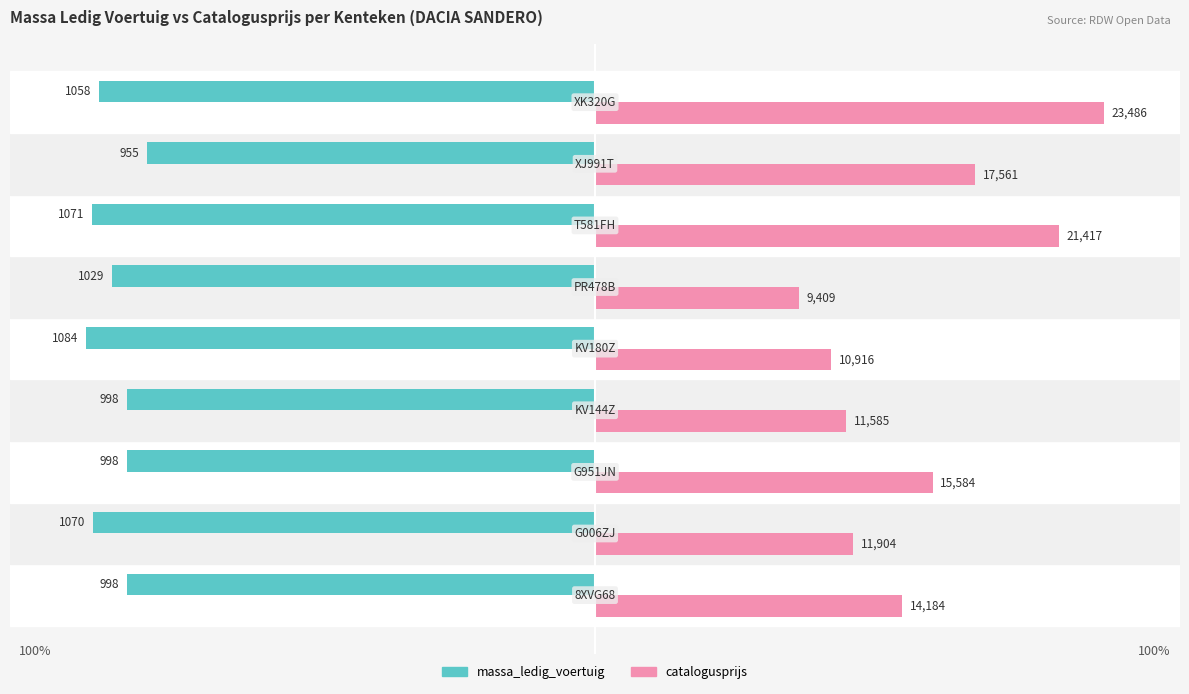

Which series has the largest range (max minus min)?

catalogusprijs